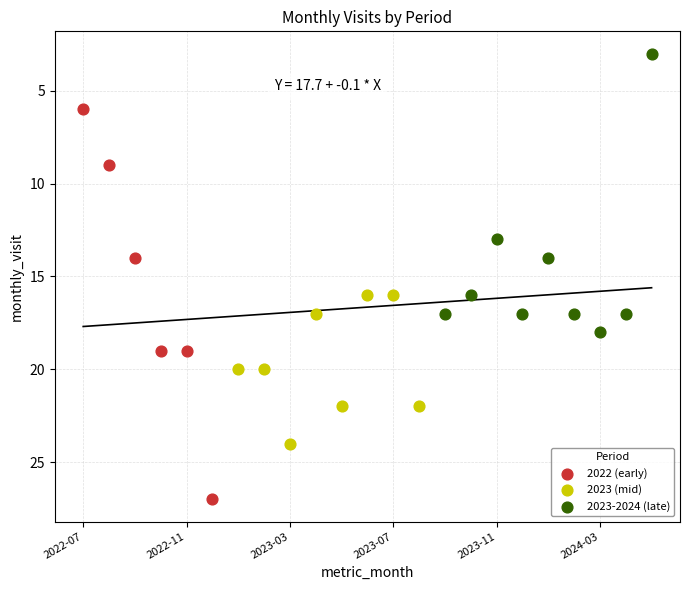

Which series reaches the maximum Y coordinate?

2022 (early)